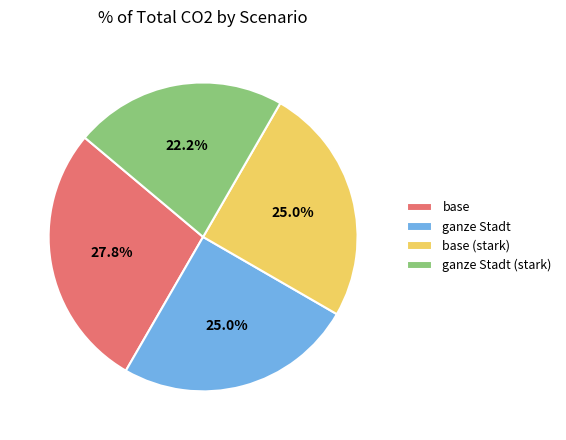

What is the ratio of the value at ganze Stadt (stark) to the value at base?

0.8